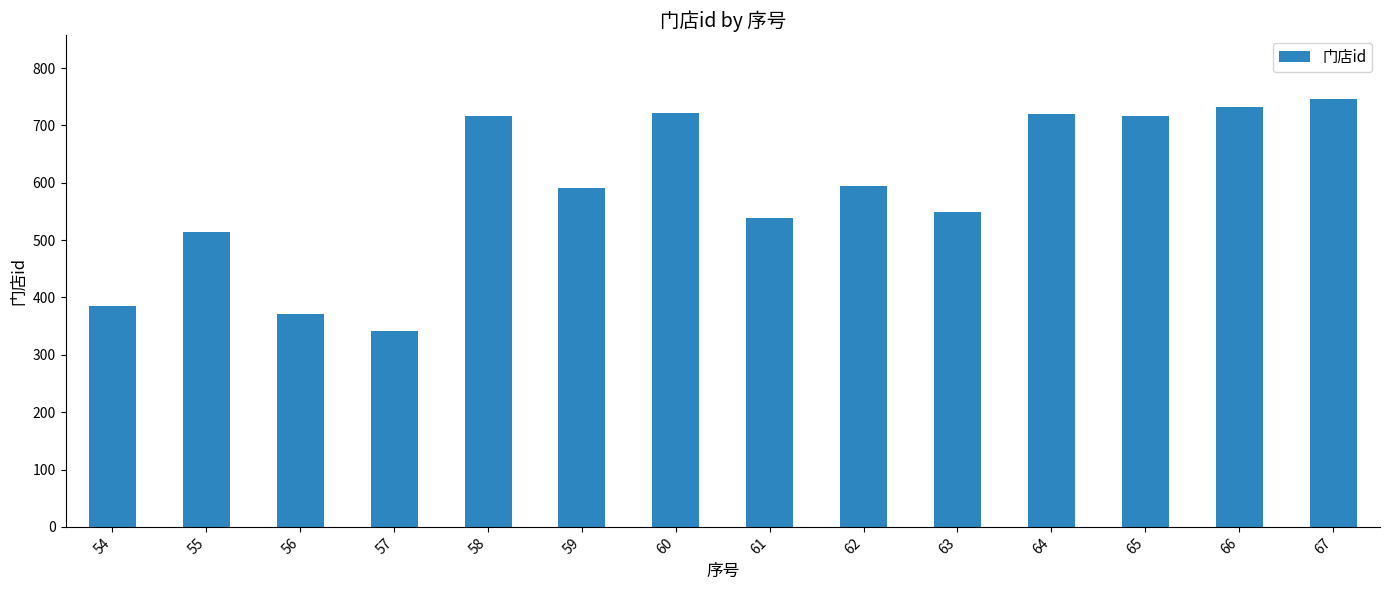

Approximately how many times larger is the value at 60 compared to 55?

1.4